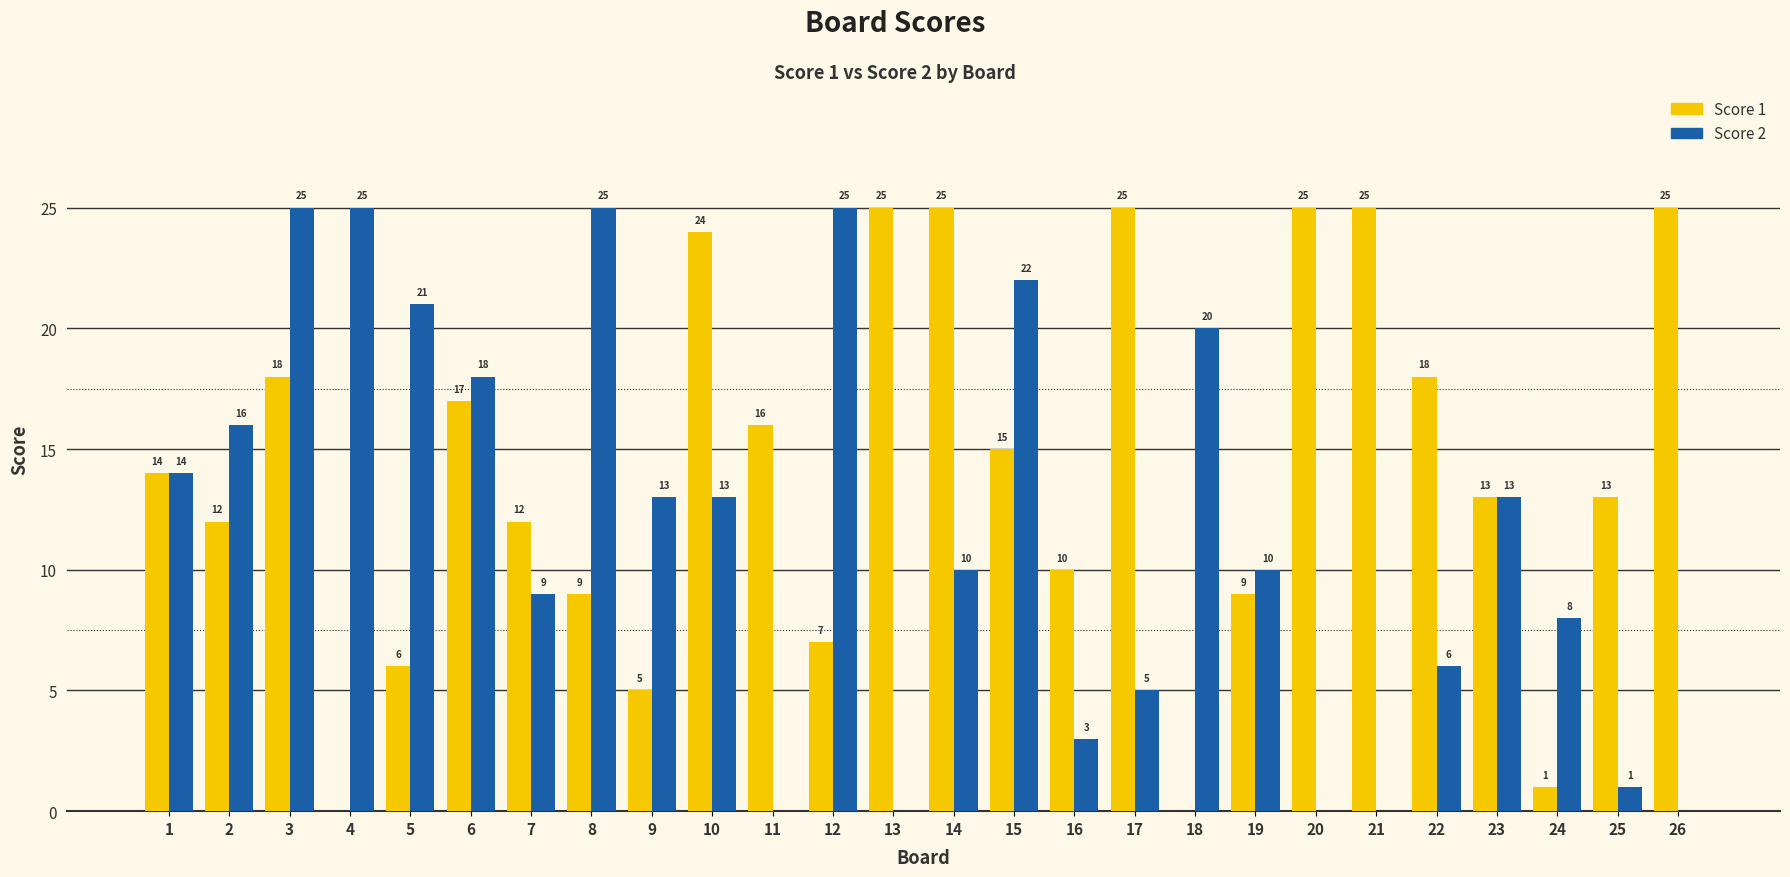

Is the value of Score 1 at 15 greater than the value of Score 2 at 10?

Yes